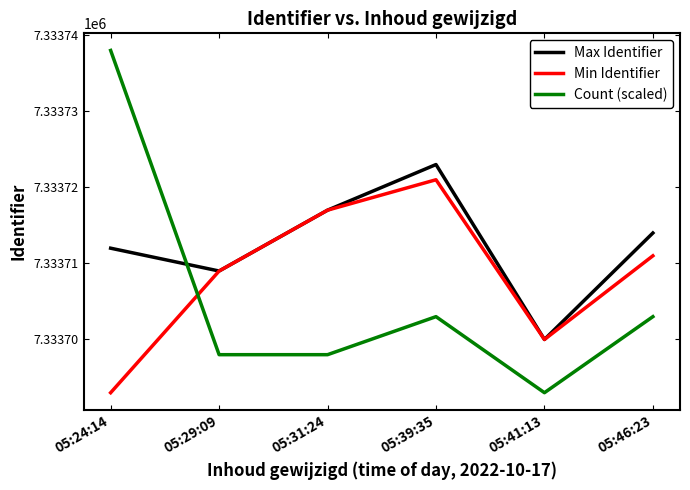

Reading left to right, extract all data points from this chart.

Max Identifier: 7333712	7333709	7333717	7333723	7333700	7333714
Min Identifier: 7333693	7333709	7333717	7333721	7333700	7333711
Count (scaled): 7333738	7333698	7333698	7333703	7333693	7333703